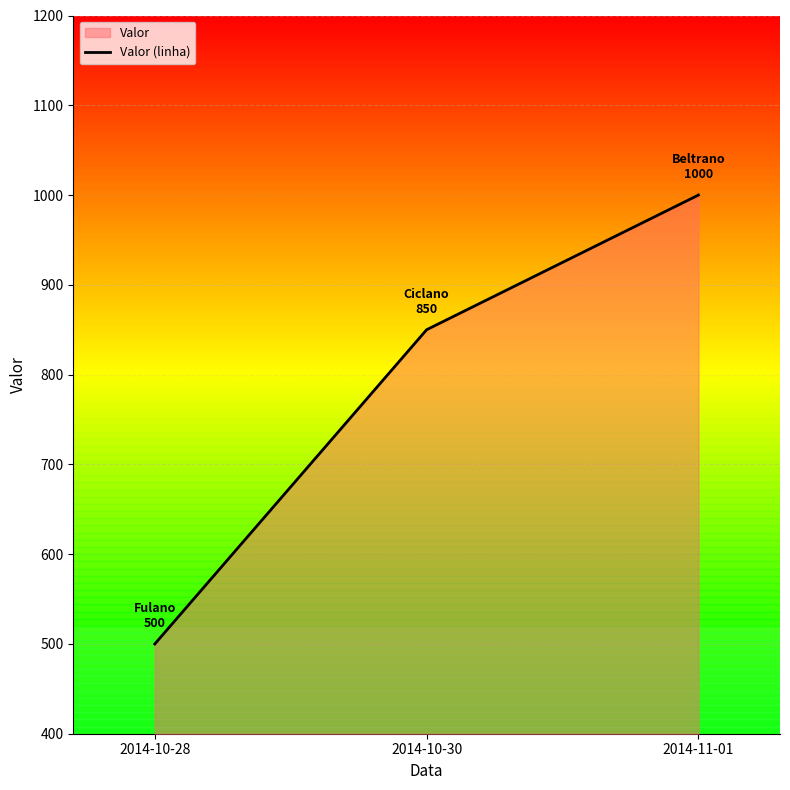

What is the label of the 2nd point from the right?

2014-10-30